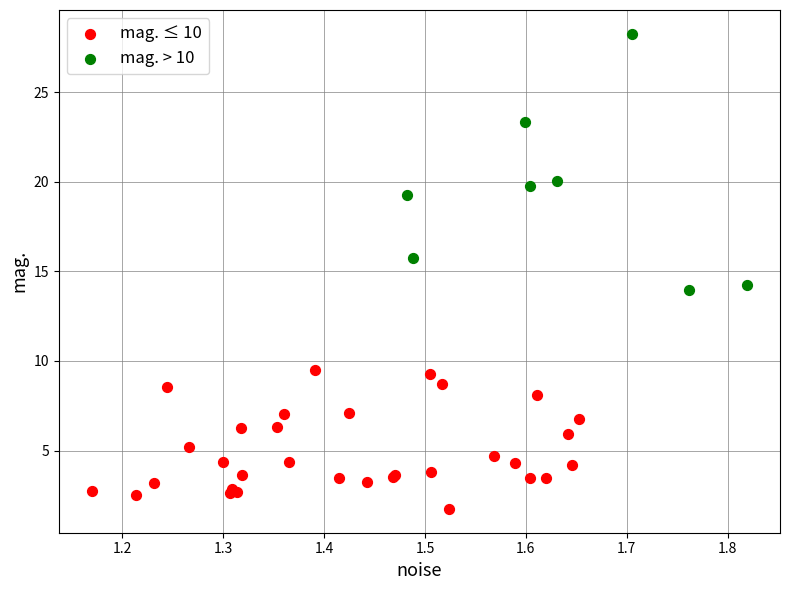

Which series has the largest Y range (max minus min)?

mag. > 10